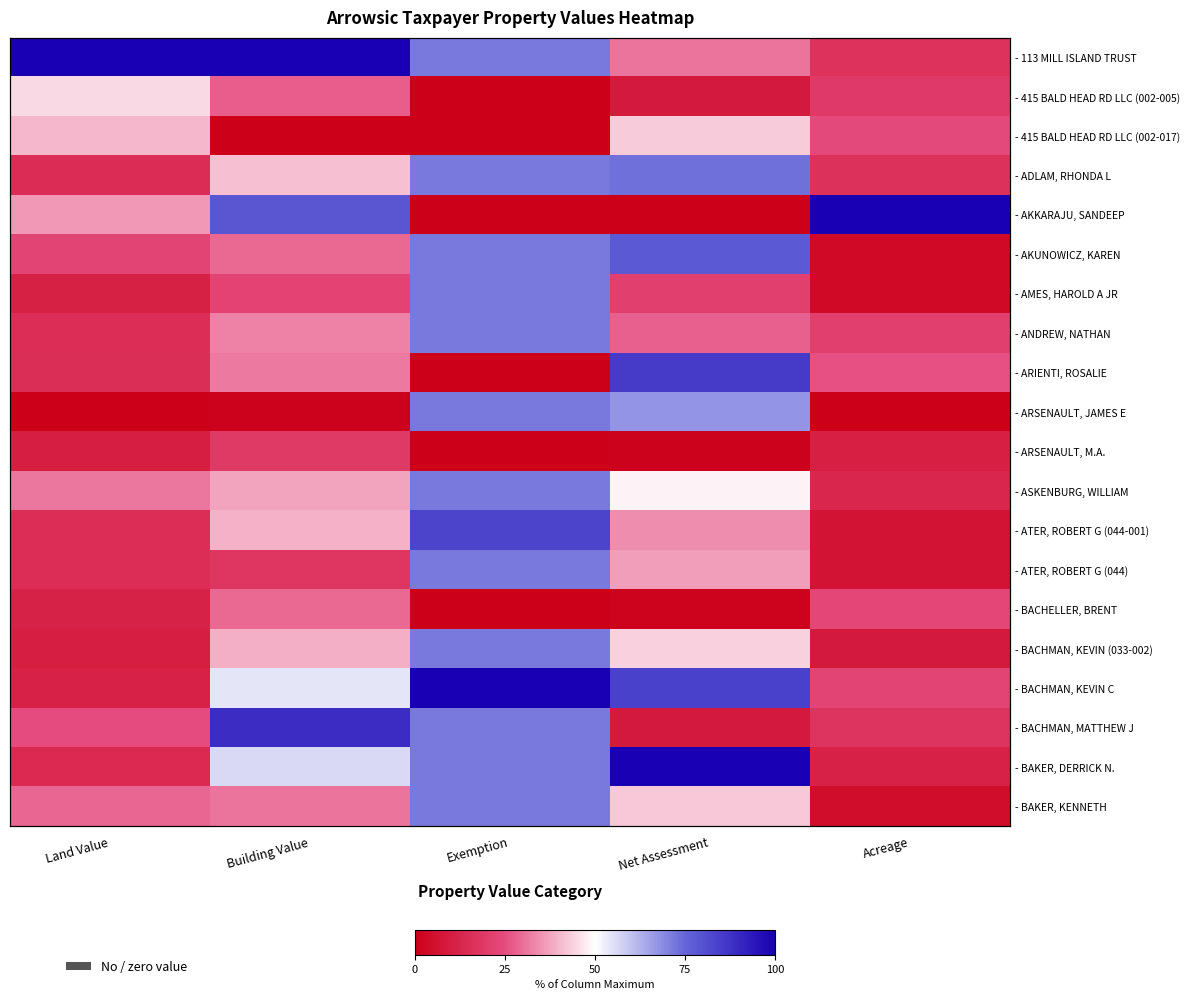

How many data points does each series have?

5